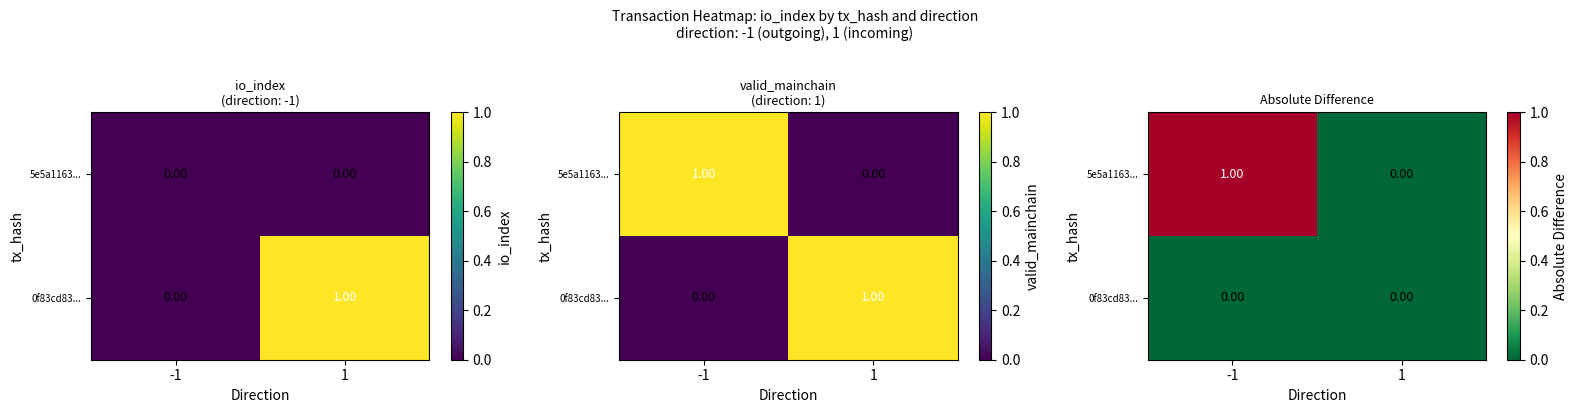

How many positive values does the 5e5a1163... series have?

1